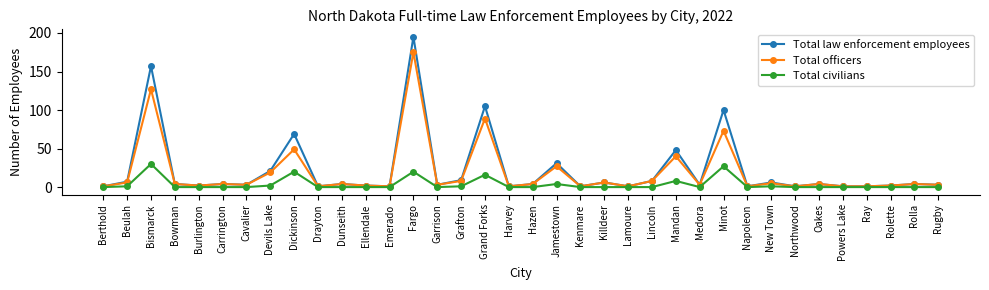

What is the difference between the Total law enforcement employees values at Bismarck and Harvey?

156